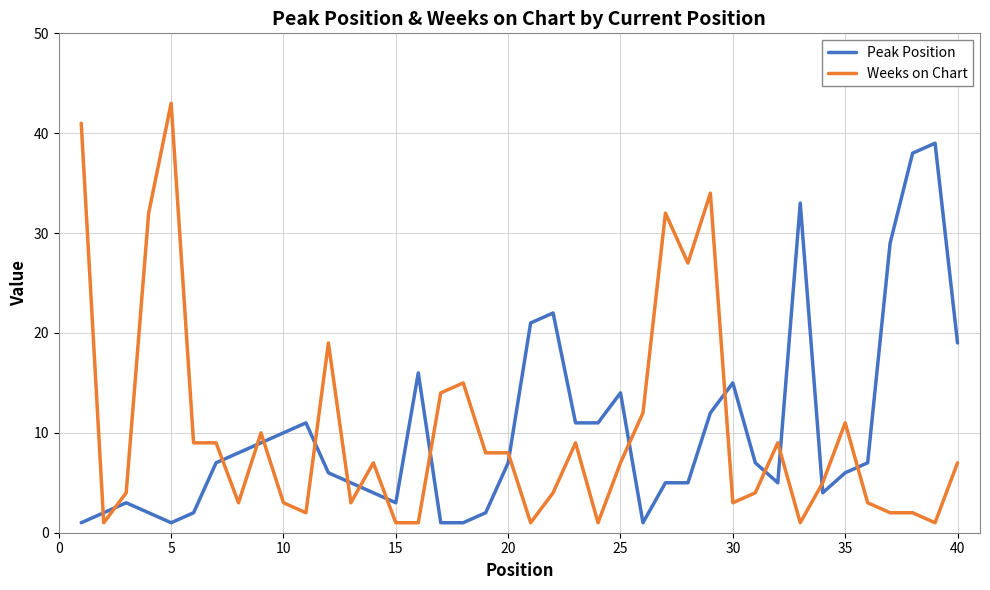

What is the greatest value displayed?

43